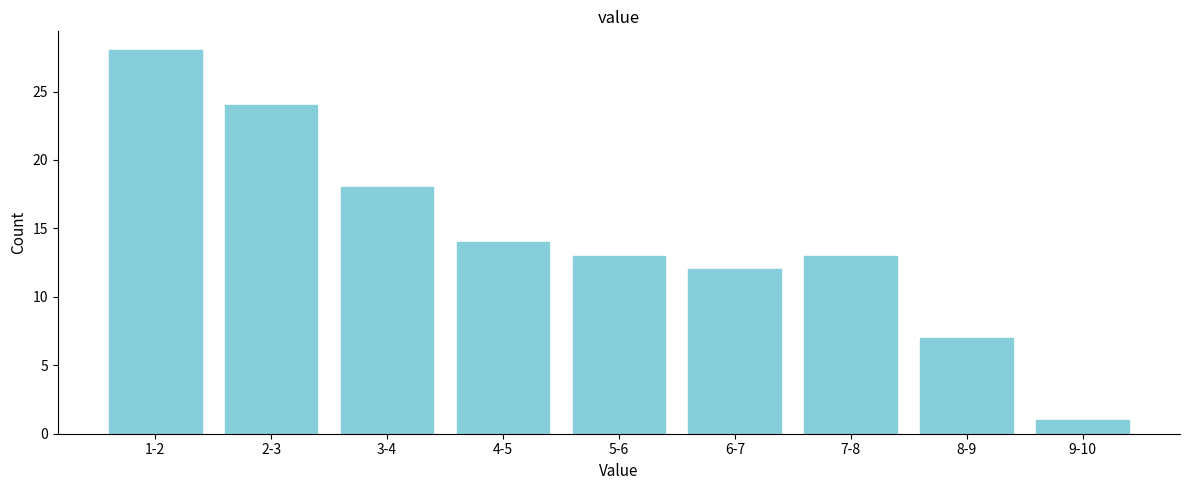

Reading right to left, extract all data points from this chart.

1	7	13	12	13	14	18	24	28